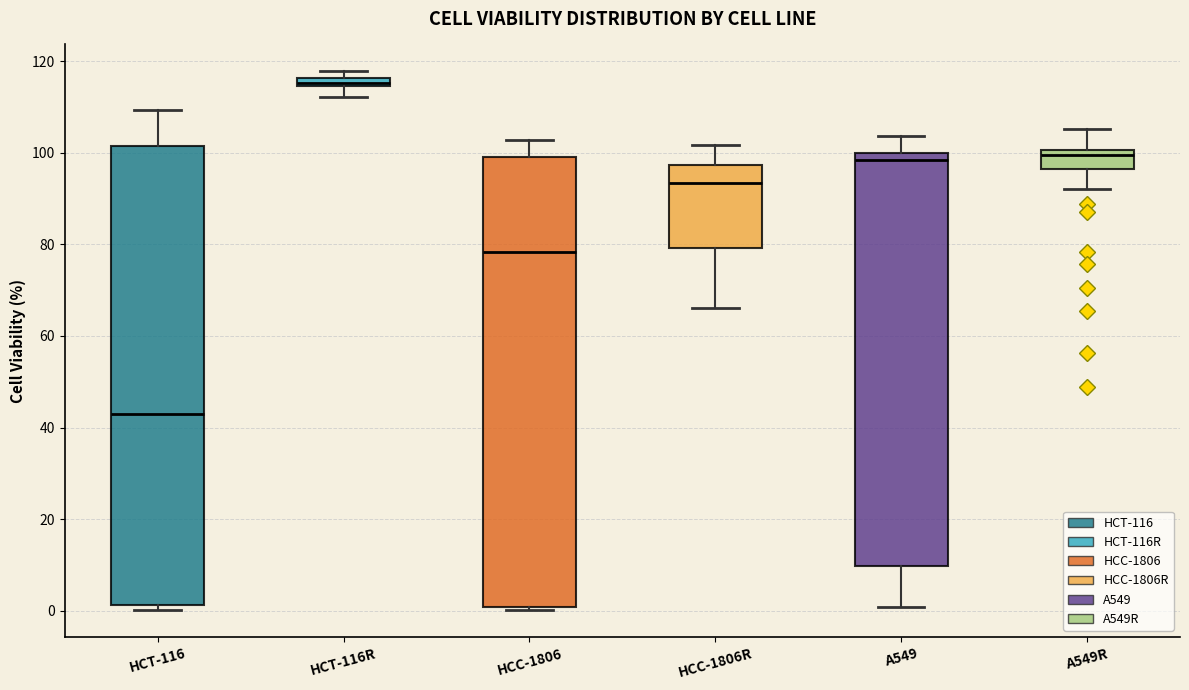

Where does the upper whisker of the box for A549R end on the y-axis? The values are not printed on the chart, so give them approximately, as read against the axis.

106